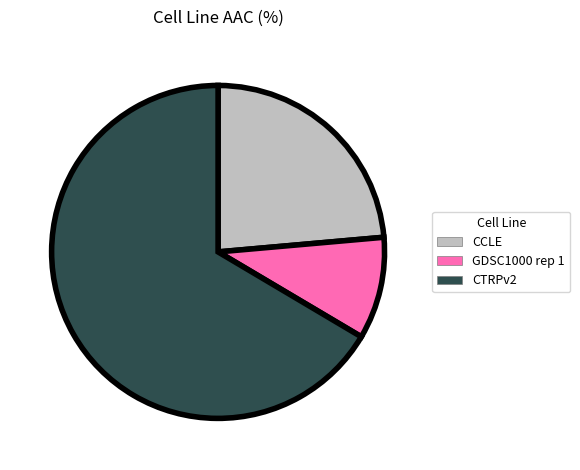

Rank the categories by value from highest to lowest.

CTRPv2, CCLE, GDSC1000 rep 1